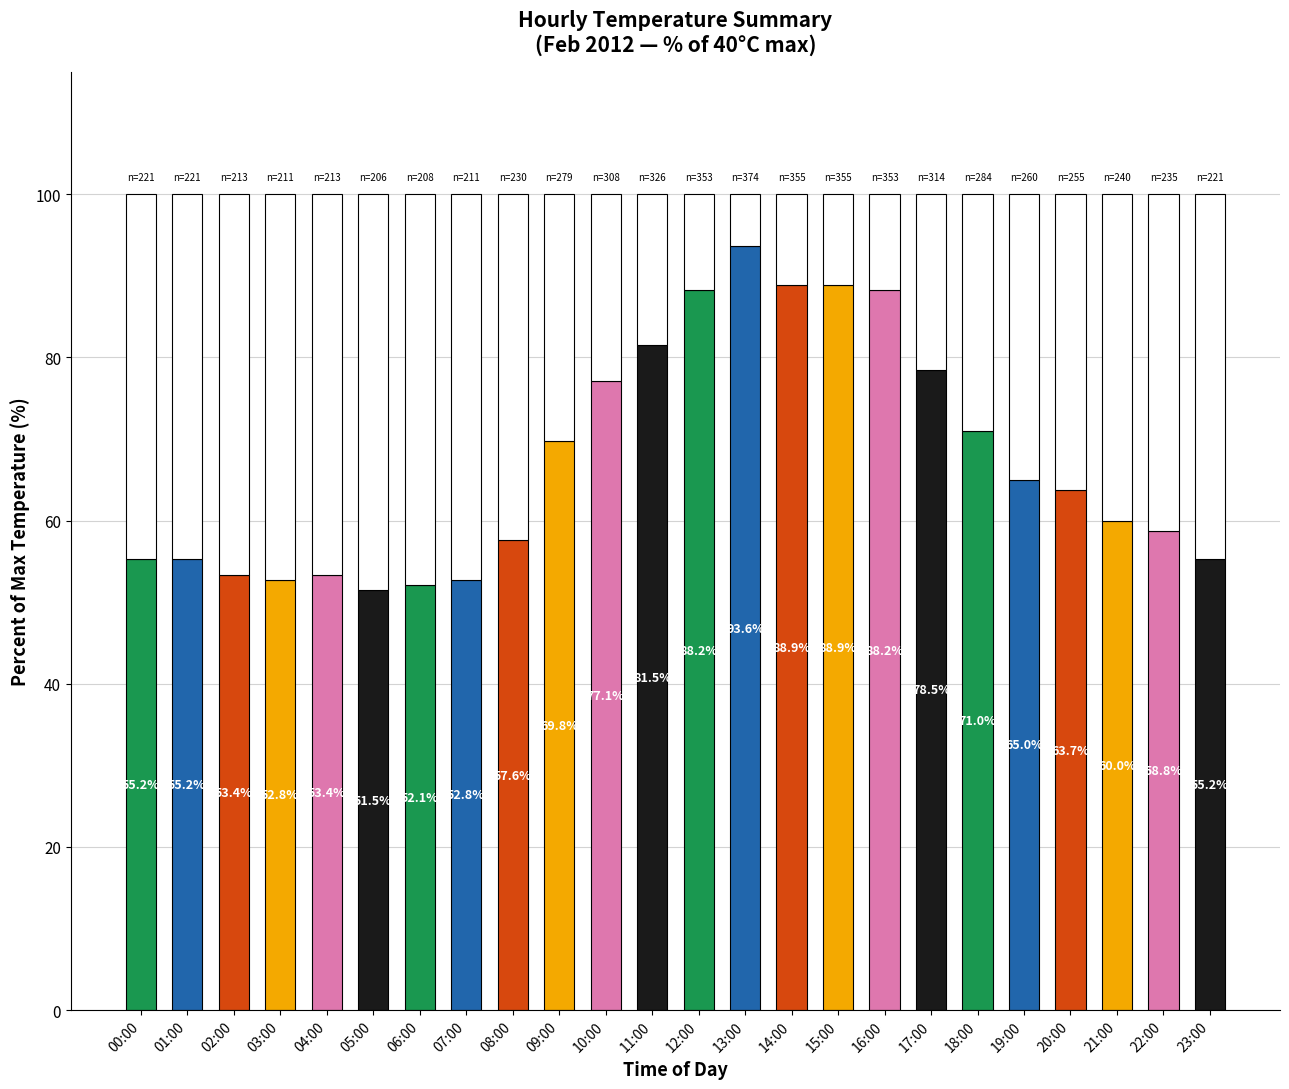

What is the total value across all series at 01:00?

100.0